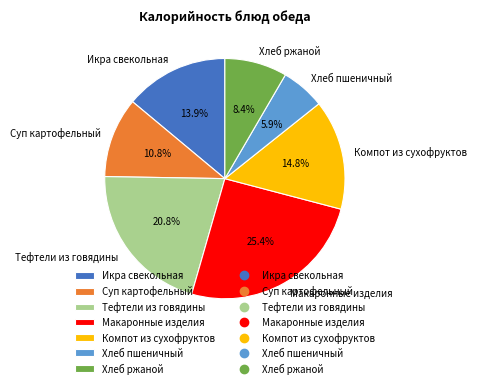

Is it true that Хлеб пшеничный is 19% of the pie?

False